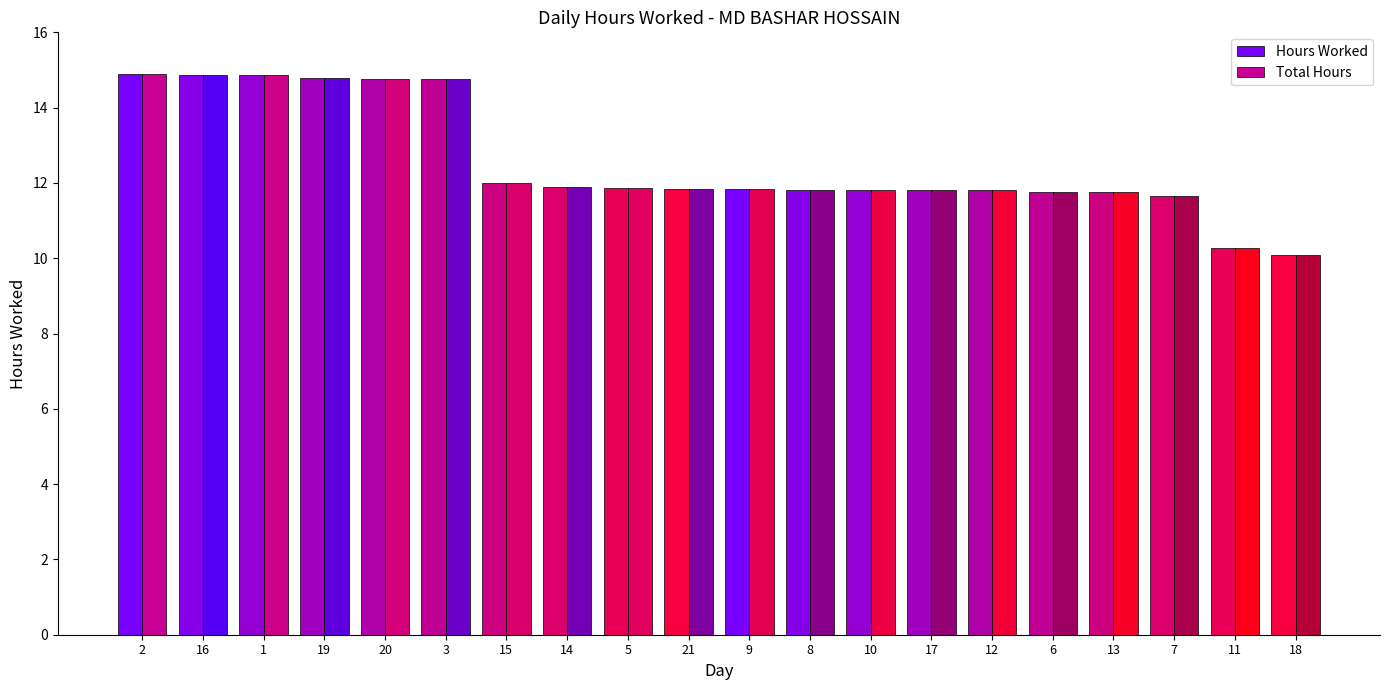

What is the value of the Hours Worked bar at the 6th from the left?

14.8